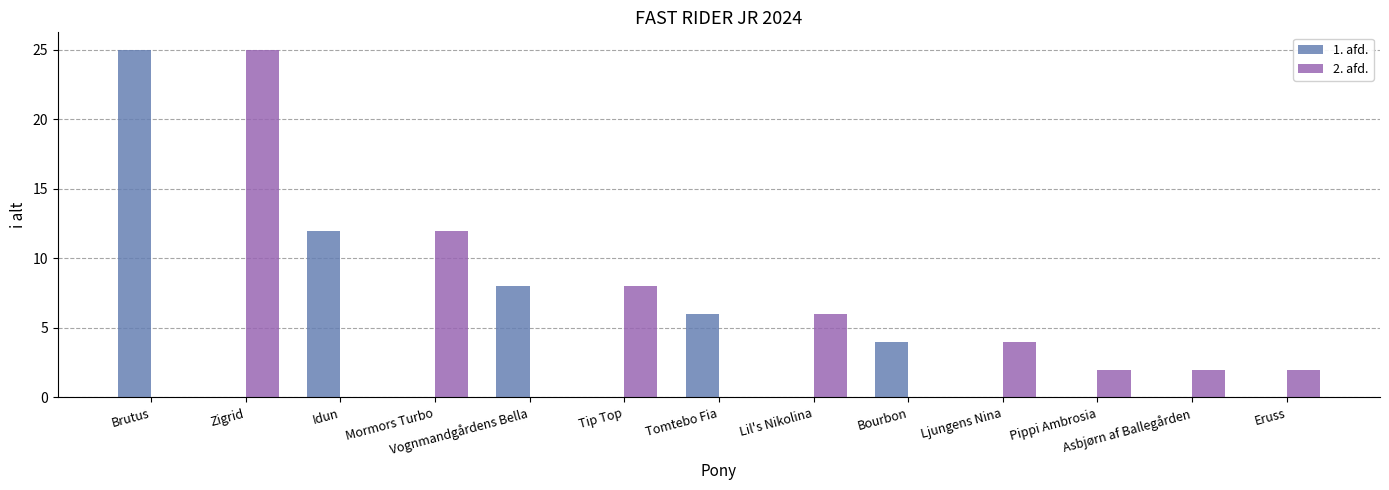

At which label does 1. afd. reach its peak?

Brutus